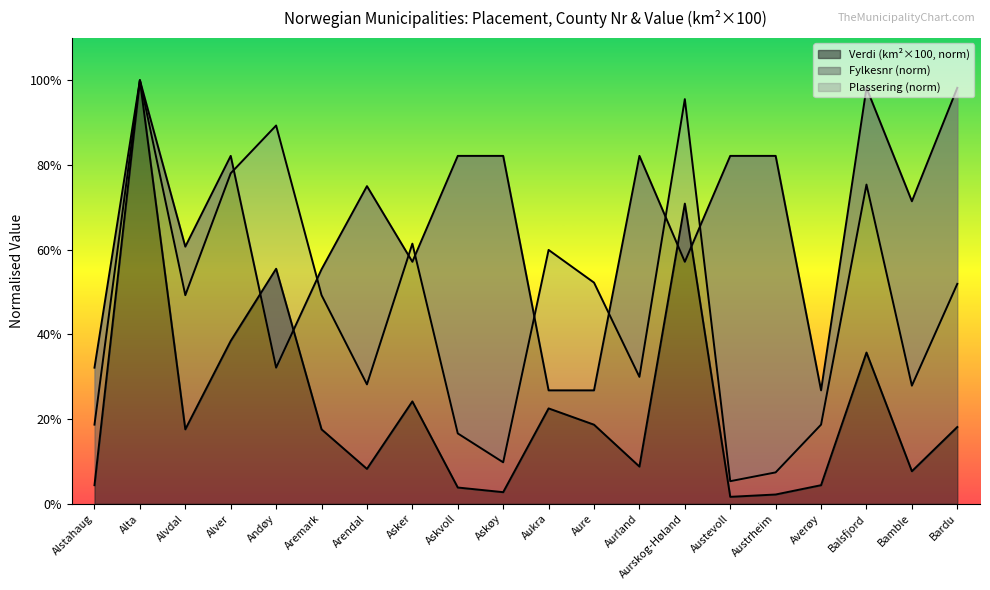

Between Austevoll and Aurland, which is larger?

Aurland